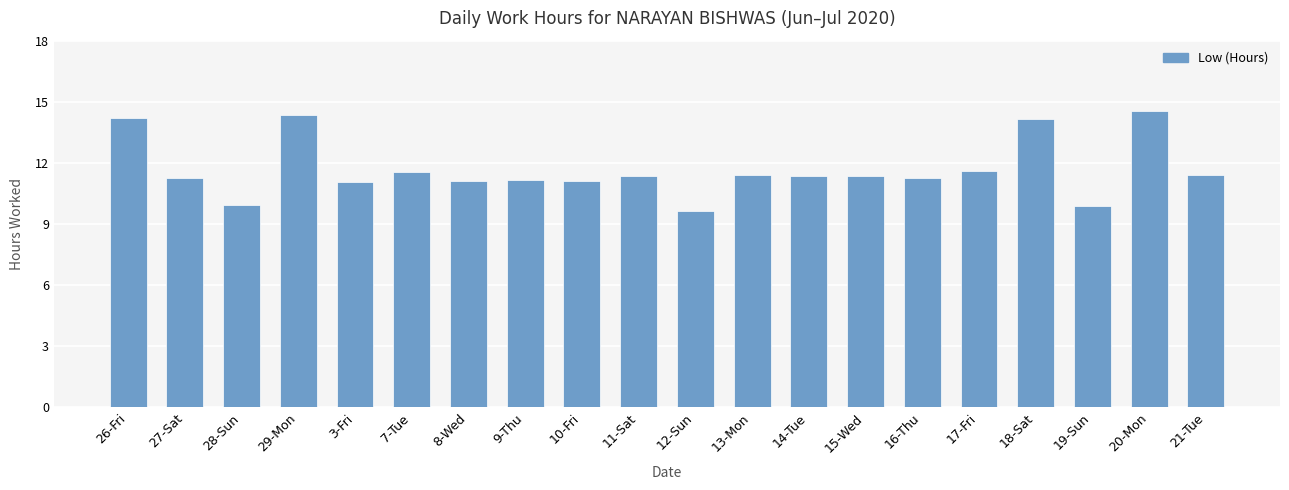

What is the label of the 18th bar from the left?

19-Sun